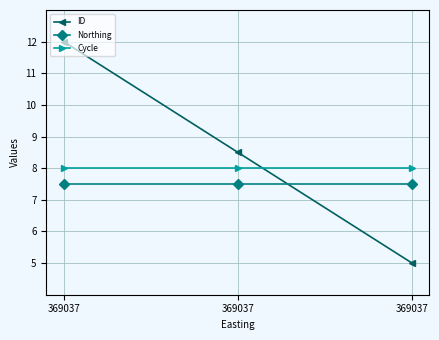

What are all the series names shown in the legend?

ID, Northing, Cycle